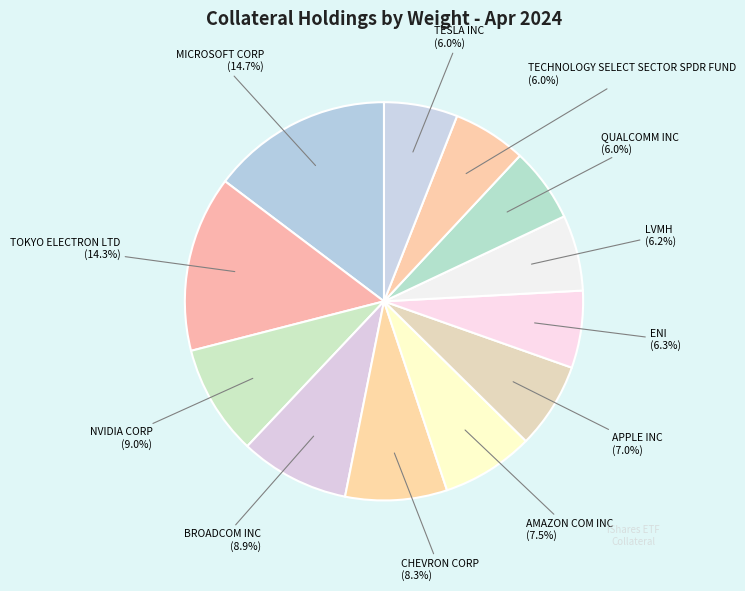

Which slice is the largest?

MICROSOFT CORP